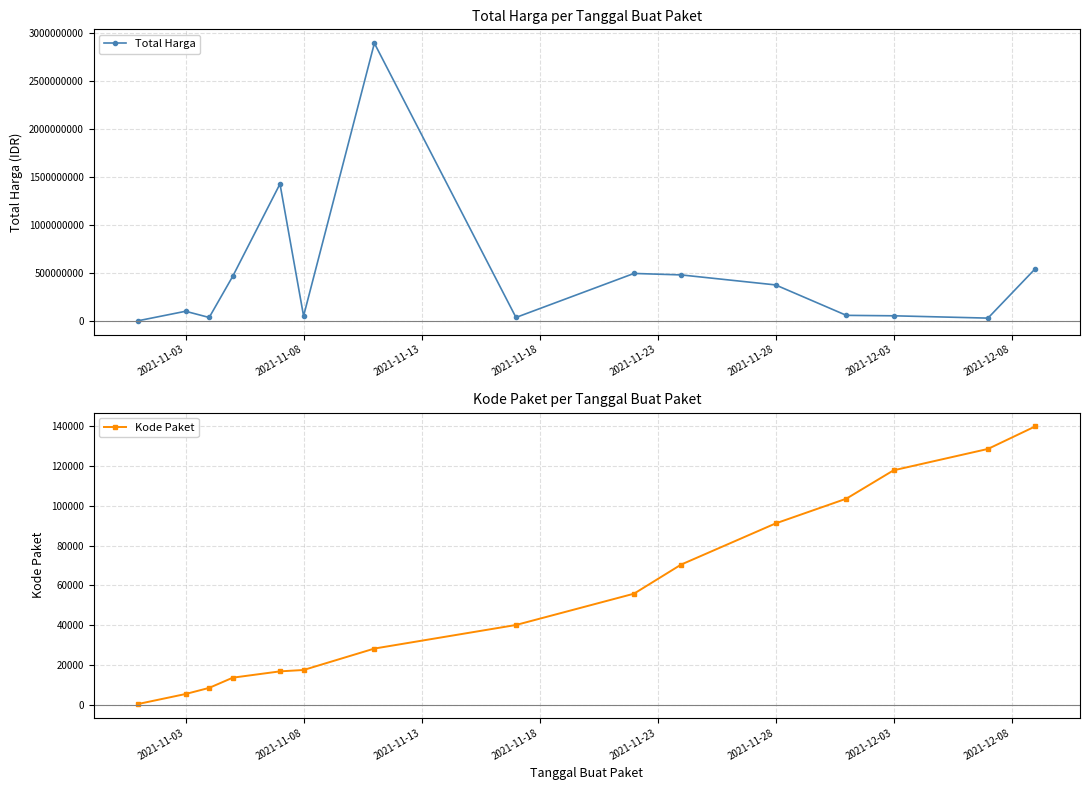

At which category does Total Harga reach its first local peak?

2021-11-03